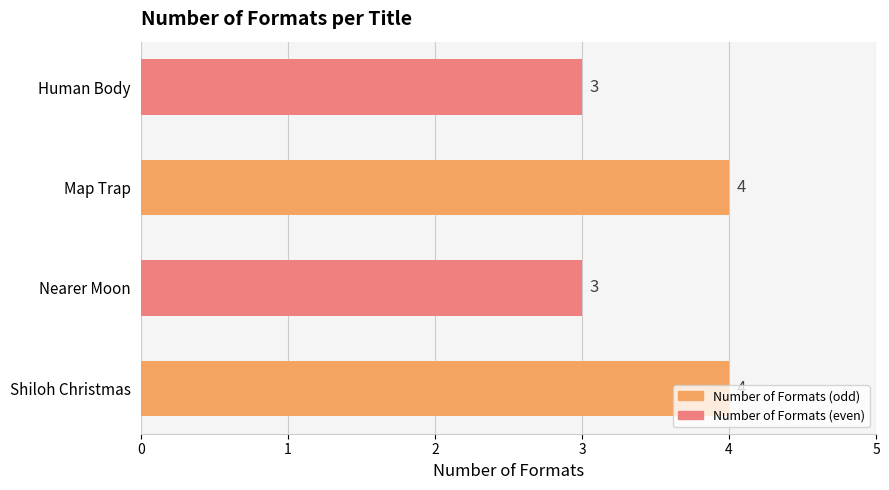

How many values are below 4?

2